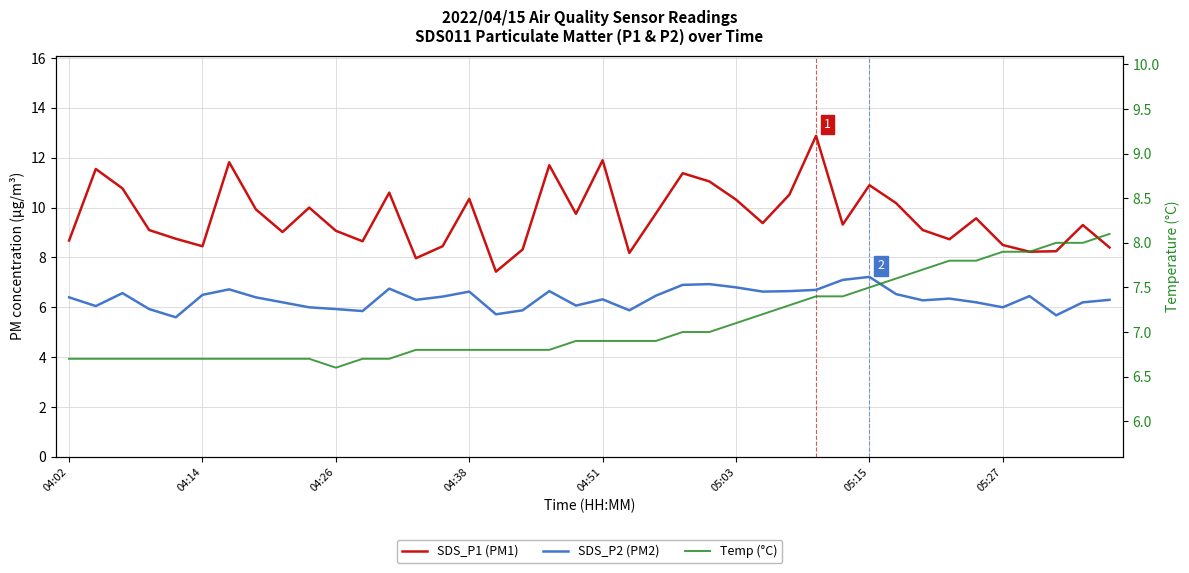

Reading left to right, transcribe all the data shown in this chart.

SDS_P1 (PM1): 8.7	11.6	10.8	9.1	8.8	8.4	11.8	9.9	9.0	10.0	9.1	8.7	10.6	8.0	8.4	10.3	7.4	8.3	11.7	9.8	11.9	8.2	9.8	11.4	11.1	10.3	9.4	10.5	12.9	9.3	10.9	10.2	9.1	8.7	9.6	8.5	8.2	8.2	9.3	8.4
SDS_P2 (PM2): 6.4	6.0	6.6	5.9	5.6	6.5	6.7	6.4	6.2	6.0	5.9	5.8	6.8	6.3	6.4	6.6	5.7	5.9	6.7	6.1	6.3	5.9	6.5	6.9	6.9	6.8	6.6	6.7	6.7	7.1	7.2	6.5	6.3	6.3	6.2	6.0	6.5	5.7	6.2	6.3
Temp (°C): 6.7	6.7	6.7	6.7	6.7	6.7	6.7	6.7	6.7	6.7	6.6	6.7	6.7	6.8	6.8	6.8	6.8	6.8	6.8	6.9	6.9	6.9	6.9	7.0	7.0	7.1	7.2	7.3	7.4	7.4	7.5	7.6	7.7	7.8	7.8	7.9	7.9	8.0	8.0	8.1